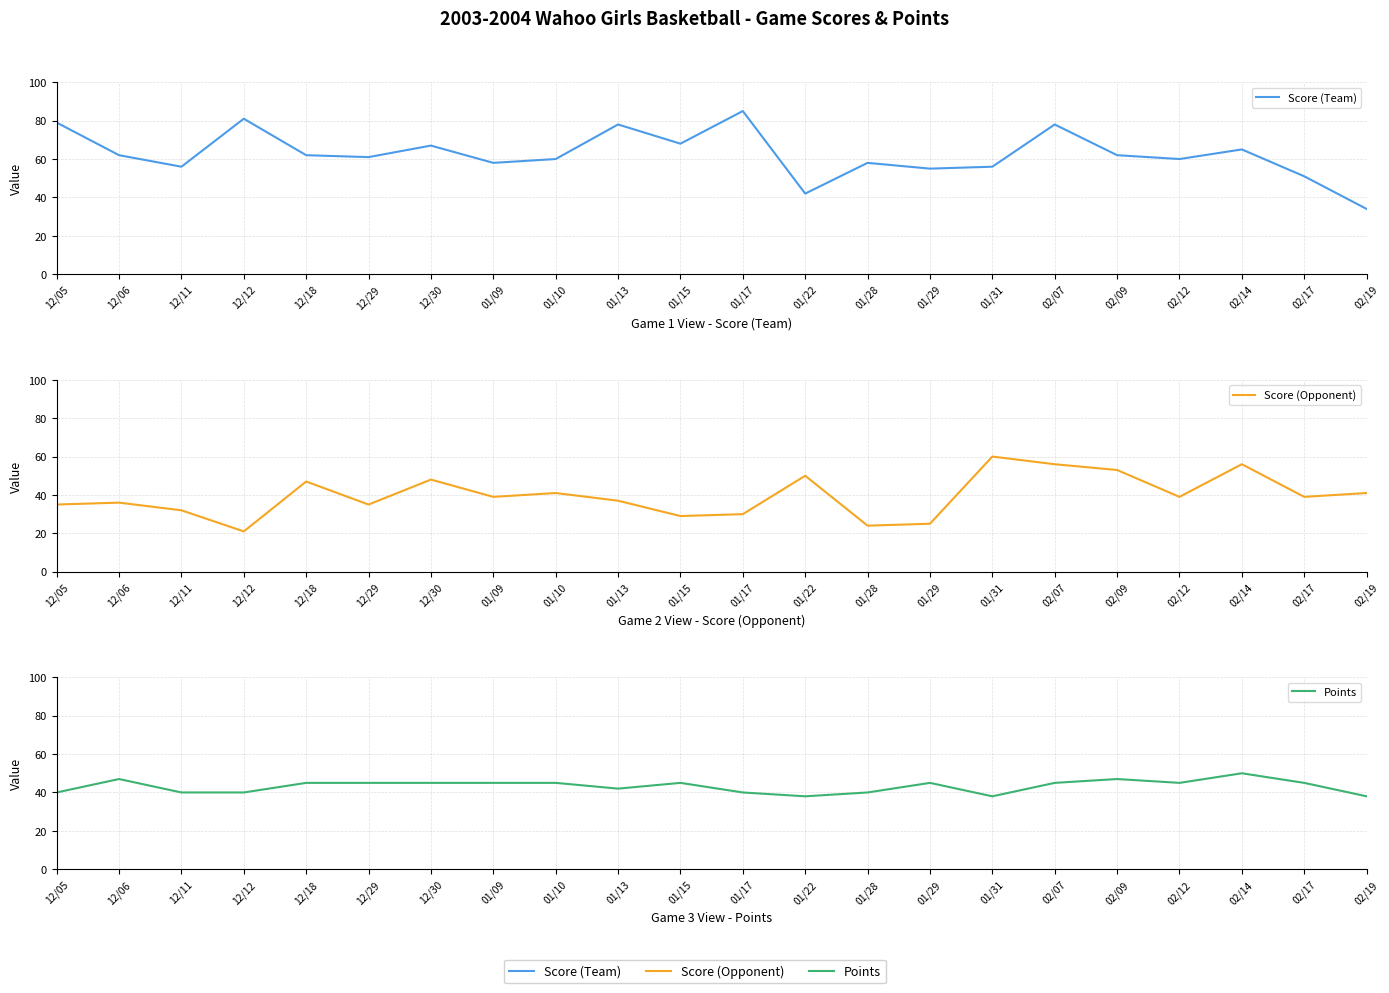

What is the spread (max minus min) of values at 12/05?

44